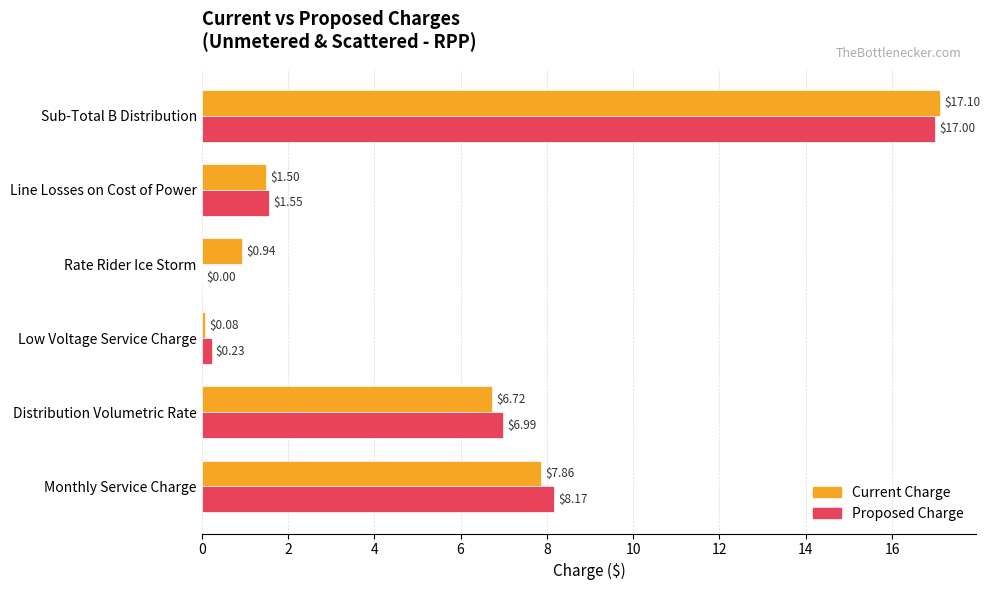

Which category has the highest value in the Current Charge series?

Sub-Total B Distribution